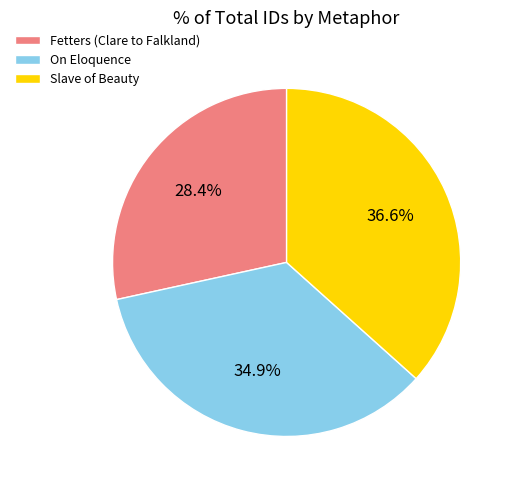

Is On Eloquence the majority of the pie?

No